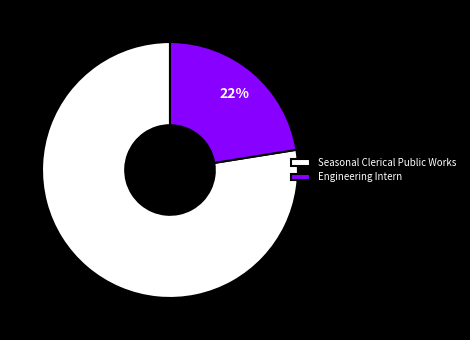

To the nearest percent, what is the average slice percentage?

50%